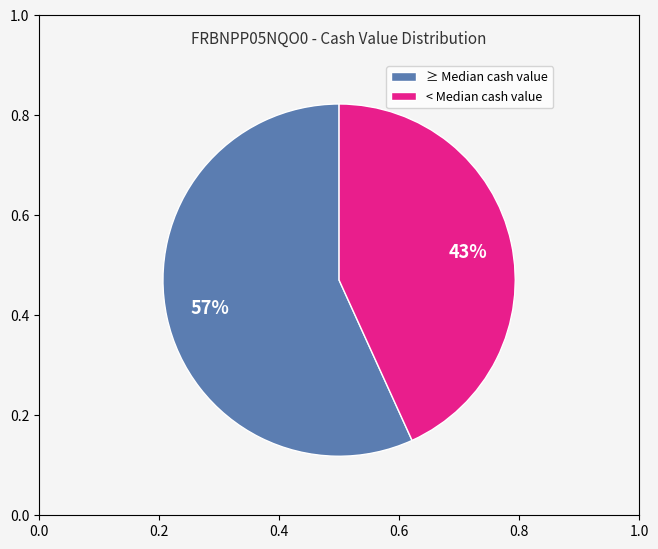

To the nearest percent, what is the difference between the largest and smallest slice percentages?

14%